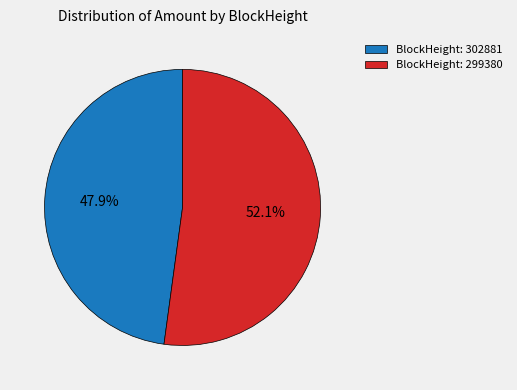

Approximately how many times larger is the value at BlockHeight: 299380 compared to BlockHeight: 302881?

1.1